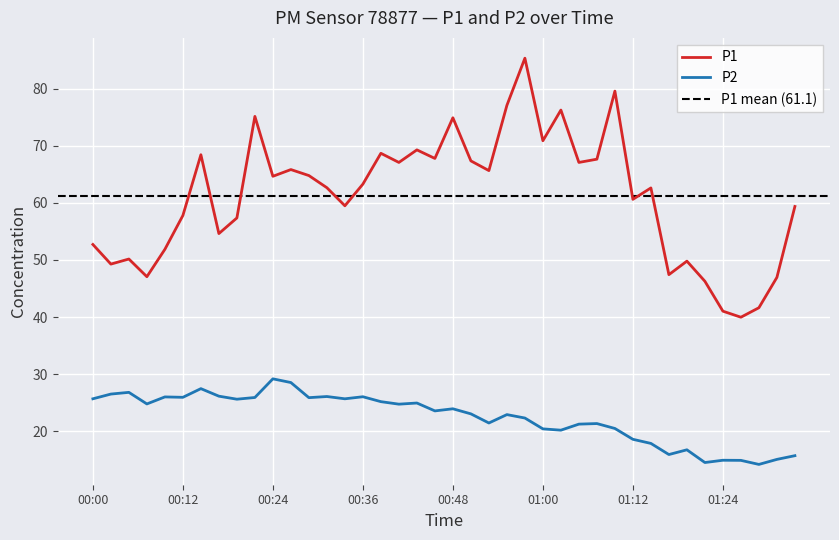

Which series changed the most between 03:16 and 06:29?

P1